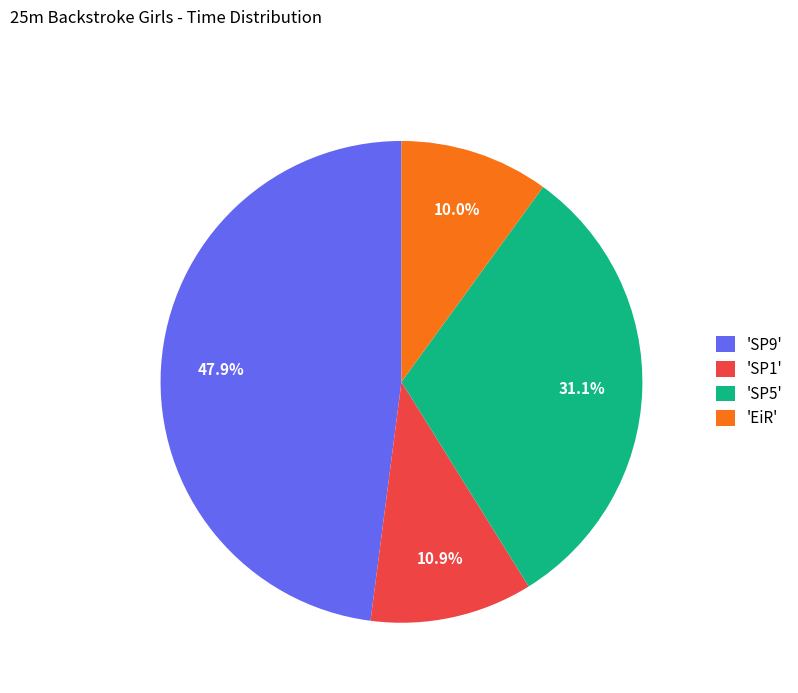

What is the smallest slice in the pie chart?

'EiR'